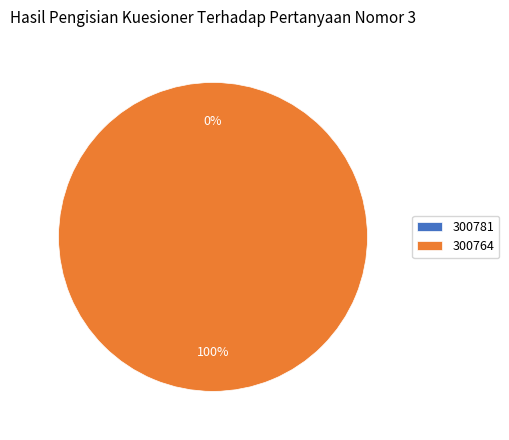

Is it true that 300764 is 100% of the pie?

True